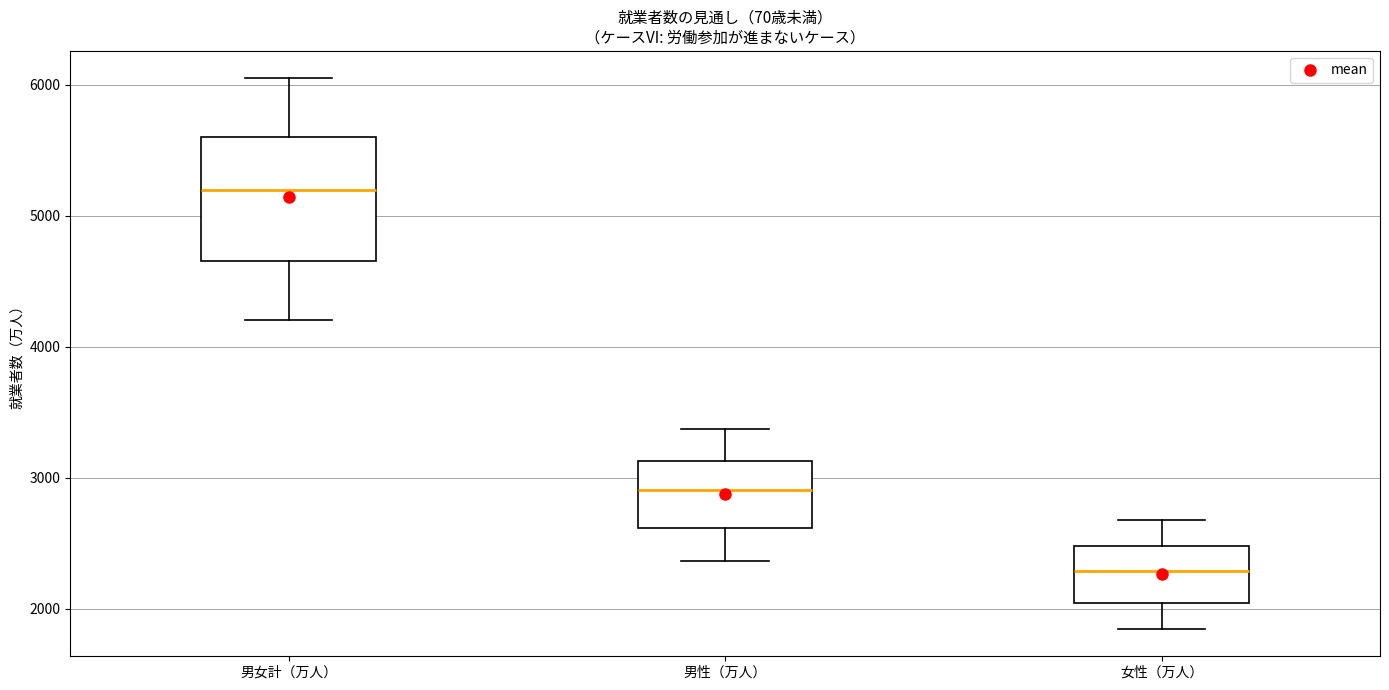

Comparing the boxes themselves (not the whiskers), which one is the tallest?

男女計（万人）